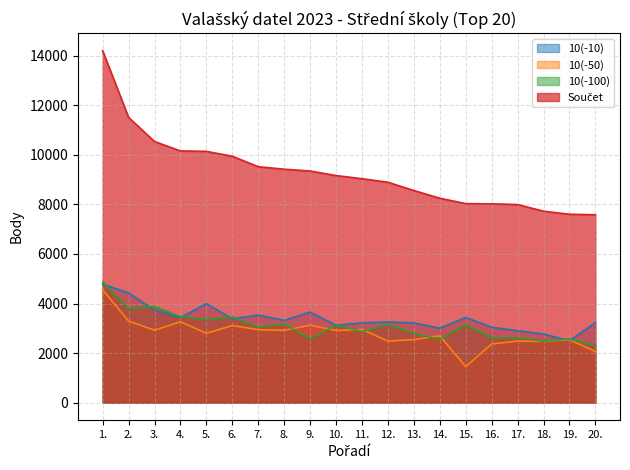

What is the greatest value displayed?

14200